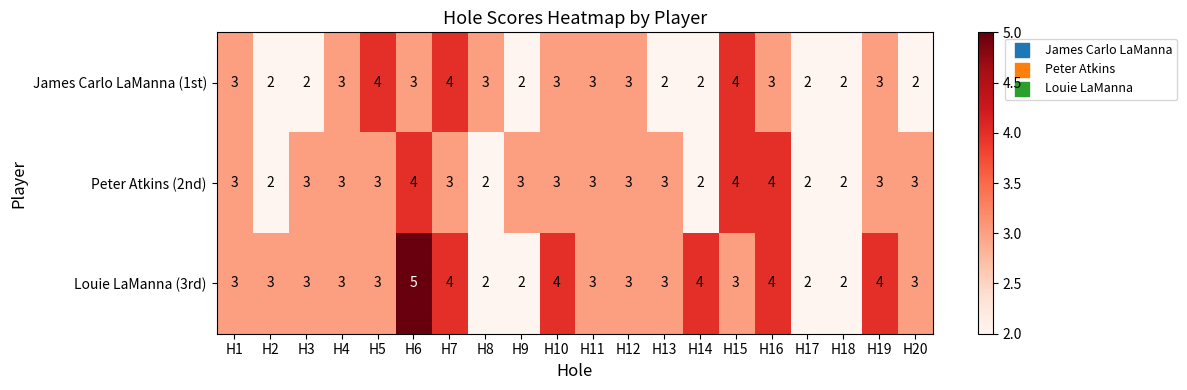

What is the sum of all James Carlo LaManna (1st) values?

55